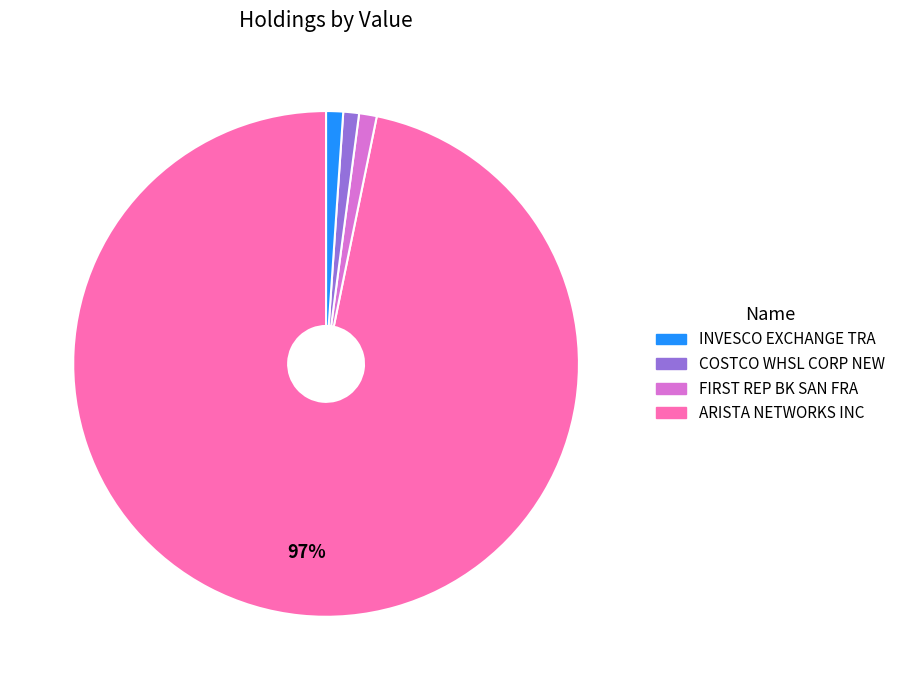

To the nearest percent, what is the average slice percentage?

25%